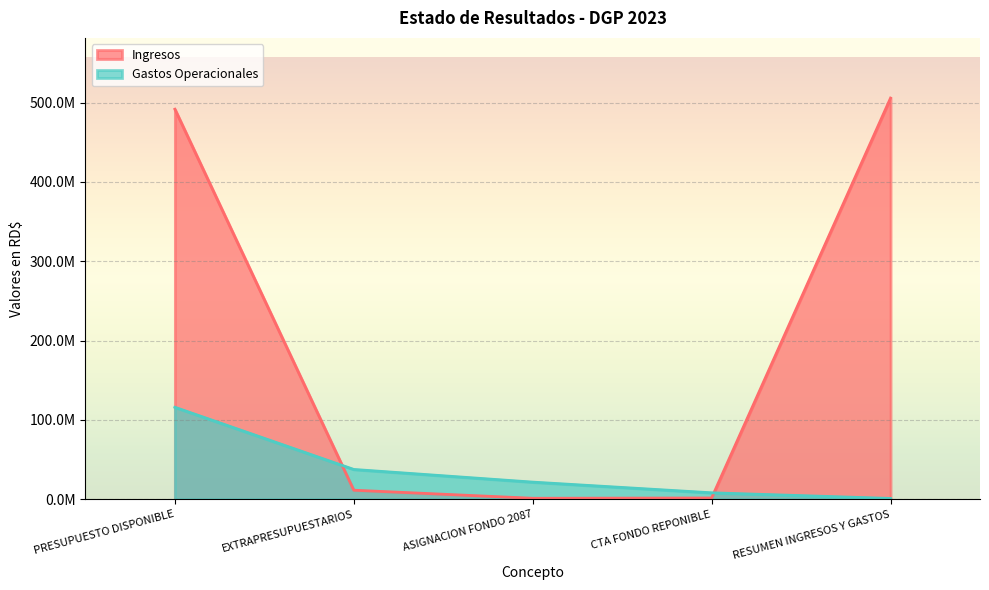

Reading right to left, transcribe all the data shown in this chart.

Ingresos: RESUMEN INGRESOS Y GASTOS=505600599.5	CTA FONDO REPONIBLE=1544132.9	ASIGNACION FONDO 2087=1162024.6	EXTRAPRESUPUESTARIOS=11330135.3	PRESUPUESTO DISPONIBLE=491564306.7
Gastos Operacionales: RESUMEN INGRESOS Y GASTOS=974000.0	CTA FONDO REPONIBLE=8066000.0	ASIGNACION FONDO 2087=21538551.2	EXTRAPRESUPUESTARIOS=37507462.1	PRESUPUESTO DISPONIBLE=115882775.0